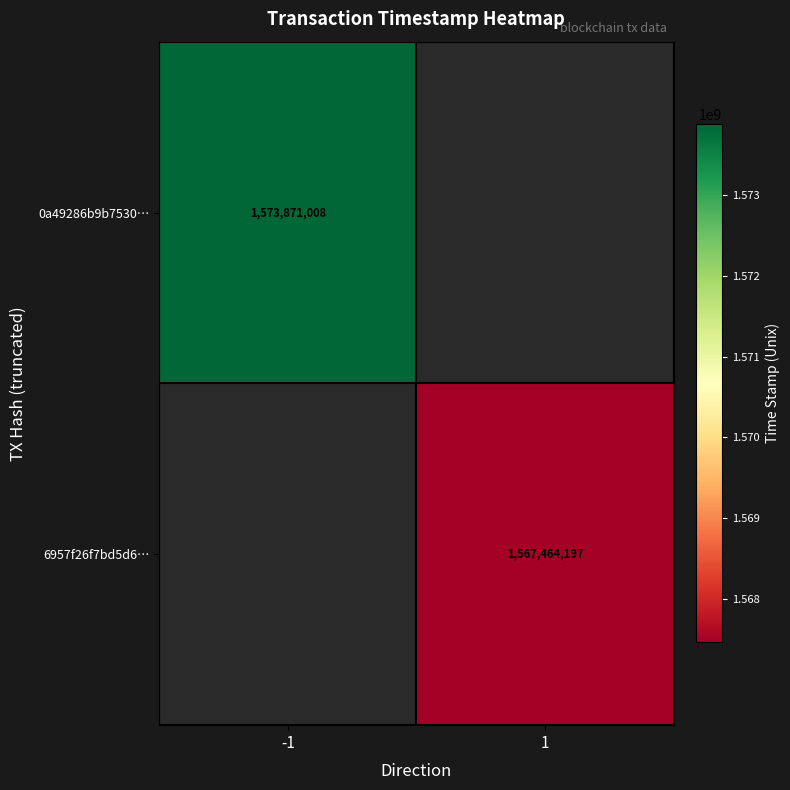

At which category does the chart reach its peak across all series?

-1